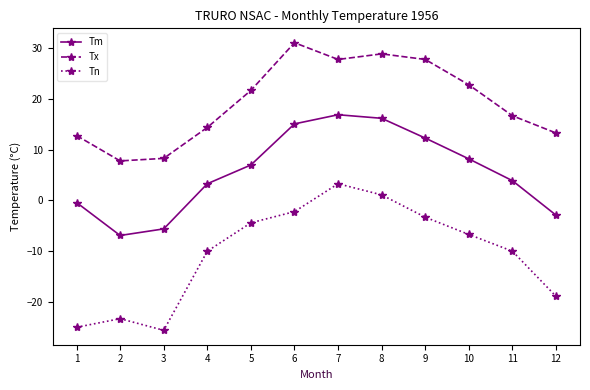

What is the value of the Tn point at the 3rd from the left?

-25.6